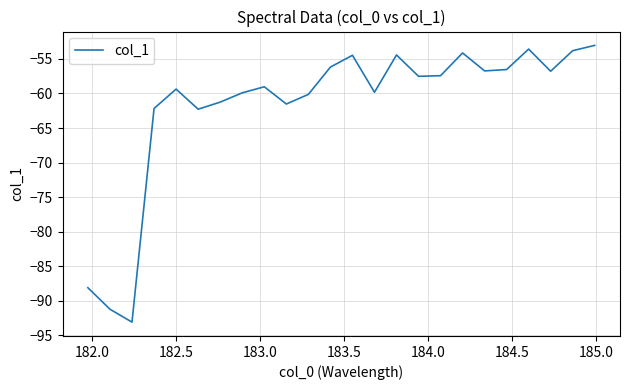

What is the maximum value shown in the chart?

-53.0